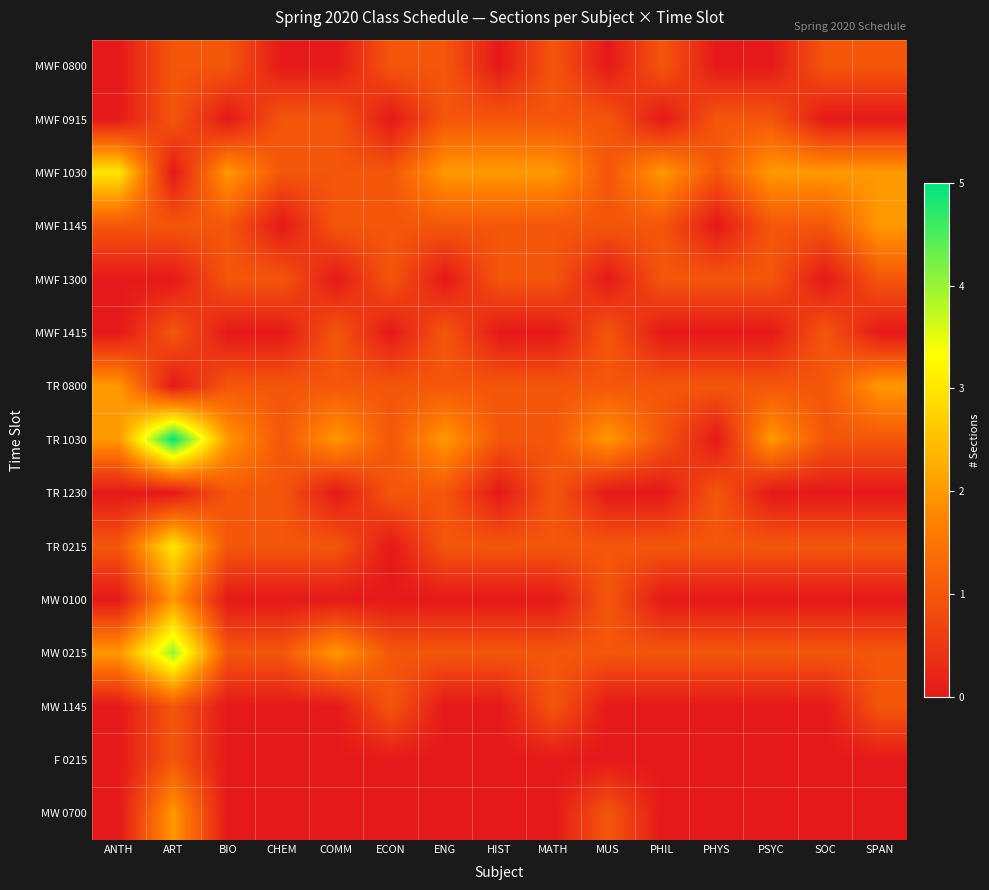

Reading left to right, extract all data points from this chart.

MWF 0800: ANTH=0	ART=1	BIO=1	CHEM=0	COMM=0	ECON=1	ENG=1	HIST=0	MATH=1	MUS=0	PHIL=1	PHYS=0	PSYC=0	SOC=1	SPAN=1
MWF 0915: ANTH=0	ART=1	BIO=0	CHEM=1	COMM=1	ECON=0	ENG=1	HIST=1	MATH=1	MUS=1	PHIL=0	PHYS=1	PSYC=1	SOC=0	SPAN=0
MWF 1030: ANTH=3	ART=0	BIO=2	CHEM=1	COMM=1	ECON=1	ENG=2	HIST=2	MATH=2	MUS=1	PHIL=2	PHYS=1	PSYC=2	SOC=2	SPAN=2
MWF 1145: ANTH=1	ART=1	BIO=1	CHEM=0	COMM=1	ECON=1	ENG=1	HIST=1	MATH=1	MUS=1	PHIL=1	PHYS=0	PSYC=1	SOC=1	SPAN=2
MWF 1300: ANTH=0	ART=0	BIO=1	CHEM=1	COMM=0	ECON=1	ENG=0	HIST=1	MATH=1	MUS=0	PHIL=1	PHYS=1	PSYC=1	SOC=0	SPAN=1
MWF 1415: ANTH=0	ART=1	BIO=0	CHEM=0	COMM=1	ECON=0	ENG=1	HIST=0	MATH=0	MUS=1	PHIL=0	PHYS=0	PSYC=0	SOC=1	SPAN=0
TR 0800: ANTH=2	ART=0	BIO=1	CHEM=1	COMM=1	ECON=1	ENG=1	HIST=1	MATH=1	MUS=1	PHIL=1	PHYS=1	PSYC=1	SOC=1	SPAN=2
TR 1030: ANTH=2	ART=5	BIO=2	CHEM=1	COMM=2	ECON=1	ENG=2	HIST=1	MATH=1	MUS=2	PHIL=1	PHYS=0	PSYC=2	SOC=1	SPAN=1
TR 1230: ANTH=0	ART=0	BIO=1	CHEM=1	COMM=0	ECON=1	ENG=1	HIST=0	MATH=1	MUS=0	PHIL=0	PHYS=1	PSYC=0	SOC=0	SPAN=0
TR 0215: ANTH=1	ART=3	BIO=1	CHEM=1	COMM=1	ECON=0	ENG=1	HIST=1	MATH=1	MUS=1	PHIL=1	PHYS=1	PSYC=1	SOC=1	SPAN=1
MW 0100: ANTH=0	ART=2	BIO=0	CHEM=0	COMM=0	ECON=0	ENG=0	HIST=0	MATH=0	MUS=1	PHIL=0	PHYS=0	PSYC=0	SOC=0	SPAN=0
MW 0215: ANTH=2	ART=4	BIO=1	CHEM=1	COMM=2	ECON=1	ENG=1	HIST=1	MATH=1	MUS=1	PHIL=1	PHYS=1	PSYC=1	SOC=1	SPAN=1
MW 1145: ANTH=0	ART=1	BIO=0	CHEM=0	COMM=0	ECON=1	ENG=0	HIST=0	MATH=1	MUS=0	PHIL=0	PHYS=0	PSYC=0	SOC=0	SPAN=1
F 0215: ANTH=0	ART=1	BIO=0	CHEM=0	COMM=0	ECON=0	ENG=0	HIST=0	MATH=0	MUS=0	PHIL=0	PHYS=0	PSYC=0	SOC=0	SPAN=0
MW 0700: ANTH=0	ART=2	BIO=0	CHEM=0	COMM=0	ECON=0	ENG=0	HIST=0	MATH=0	MUS=1	PHIL=0	PHYS=0	PSYC=0	SOC=0	SPAN=0